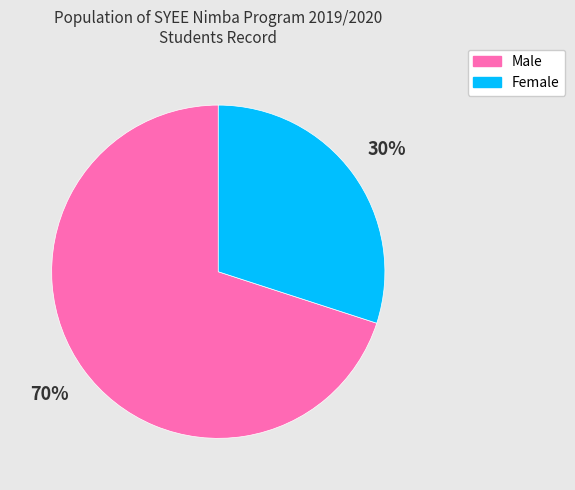

How many slices are in this pie chart?

2